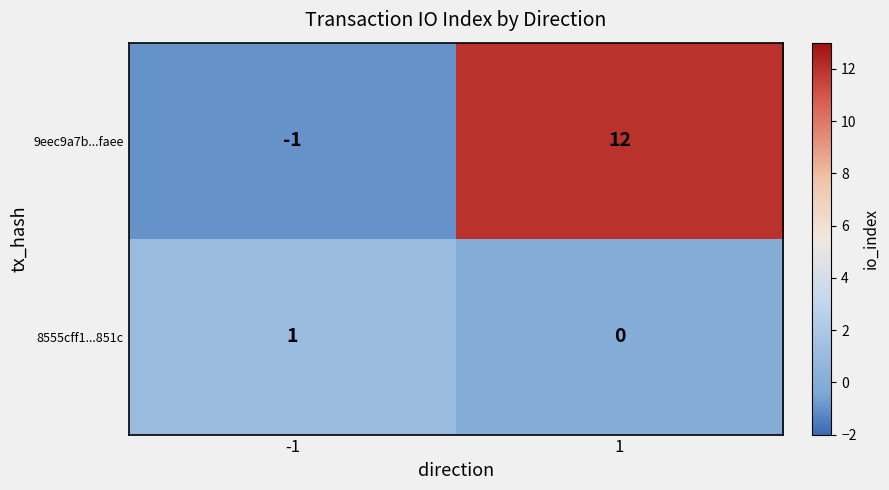

List the series in order of their overall mean, lowest first.

8555cff1...851c, 9eec9a7b...faee